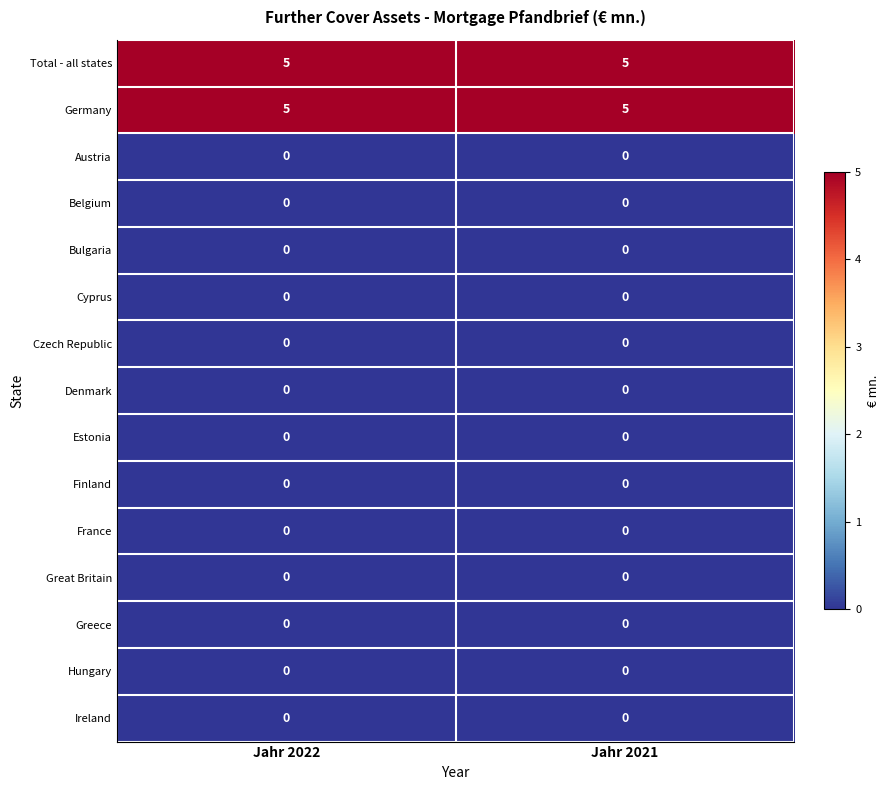

What is the difference between the highest and lowest values at Jahr 2021?

5